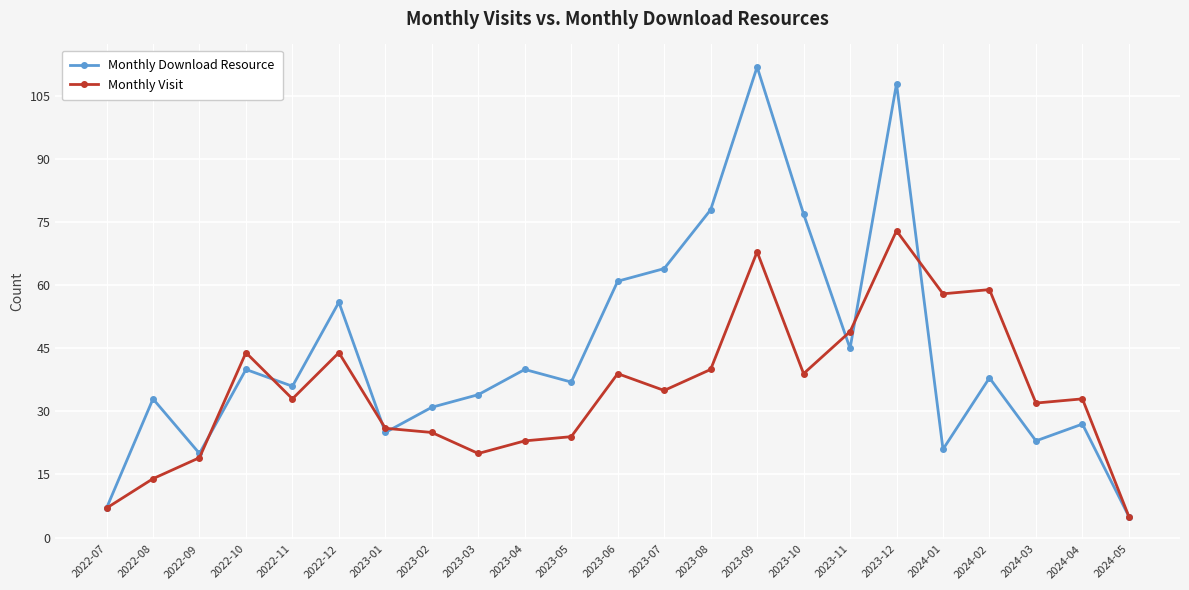

What is the greatest value displayed?

112